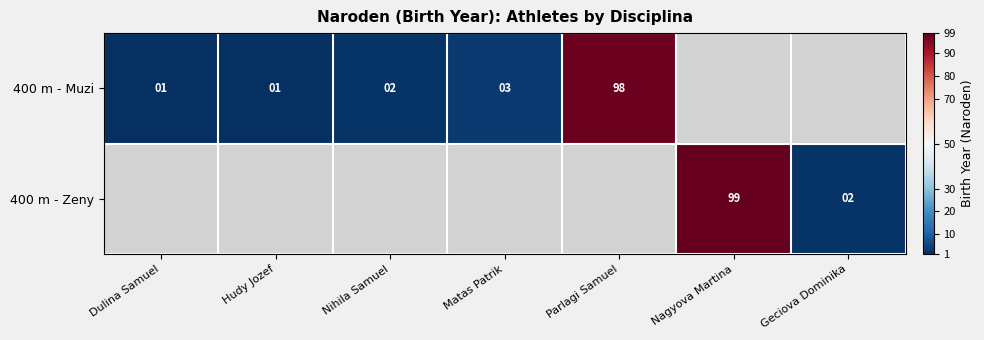

Is it true that 400 m - Muzi equals 143.2 at Parlagi Samuel?

False